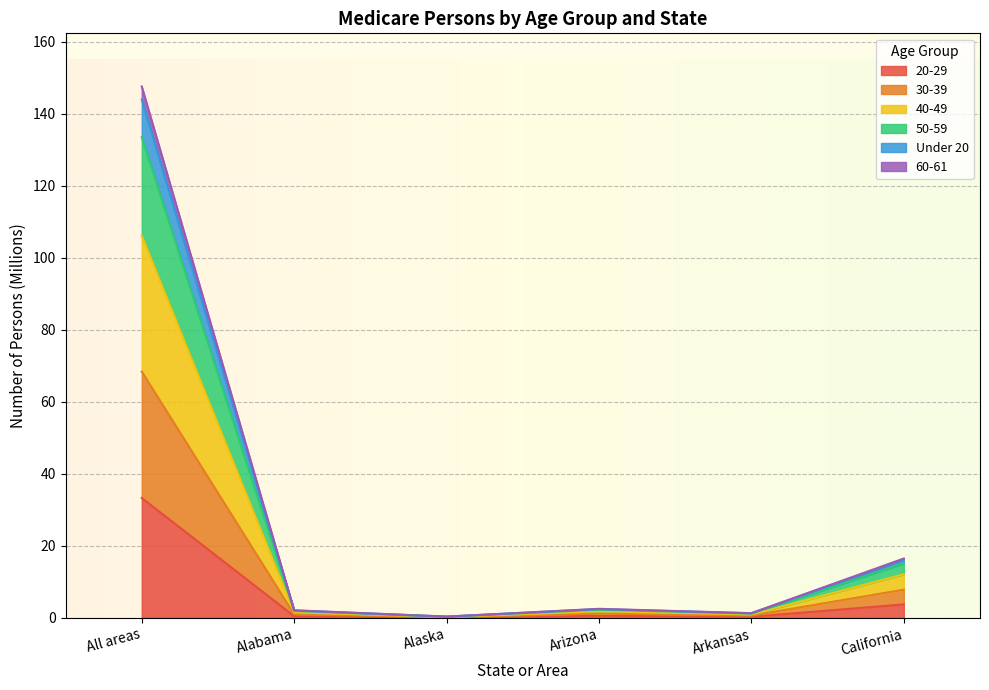

What is the label of the 2nd point from the right?

Arkansas